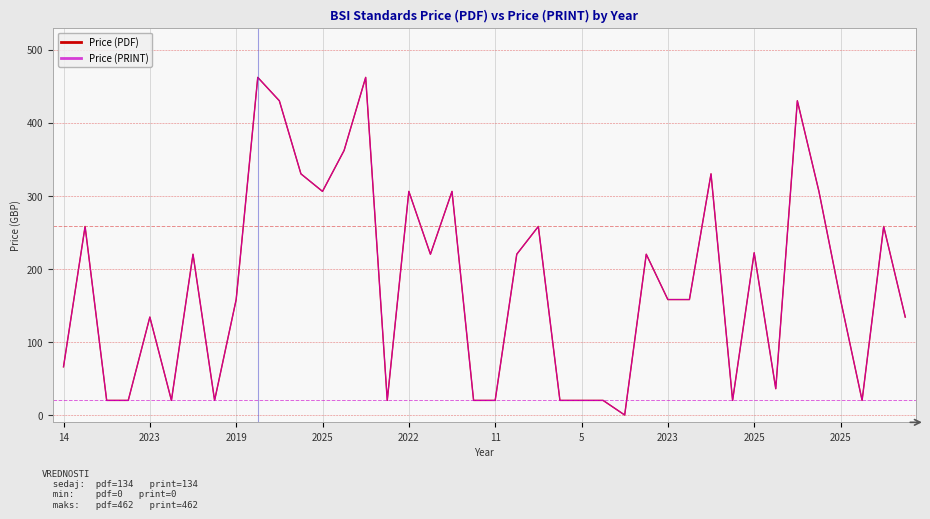

Is this an area chart (filled region under the line)?

No